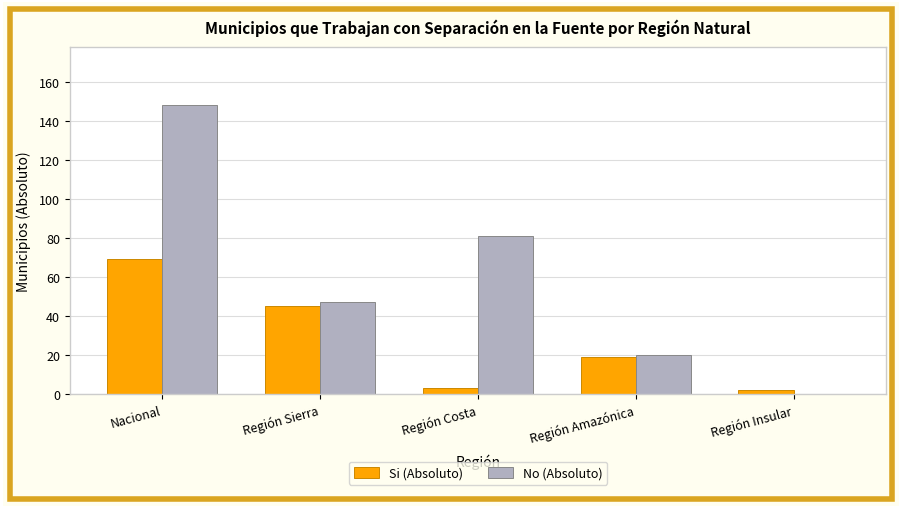

What is the sum of the No (Absoluto) values at Nacional and Región Sierra?

195